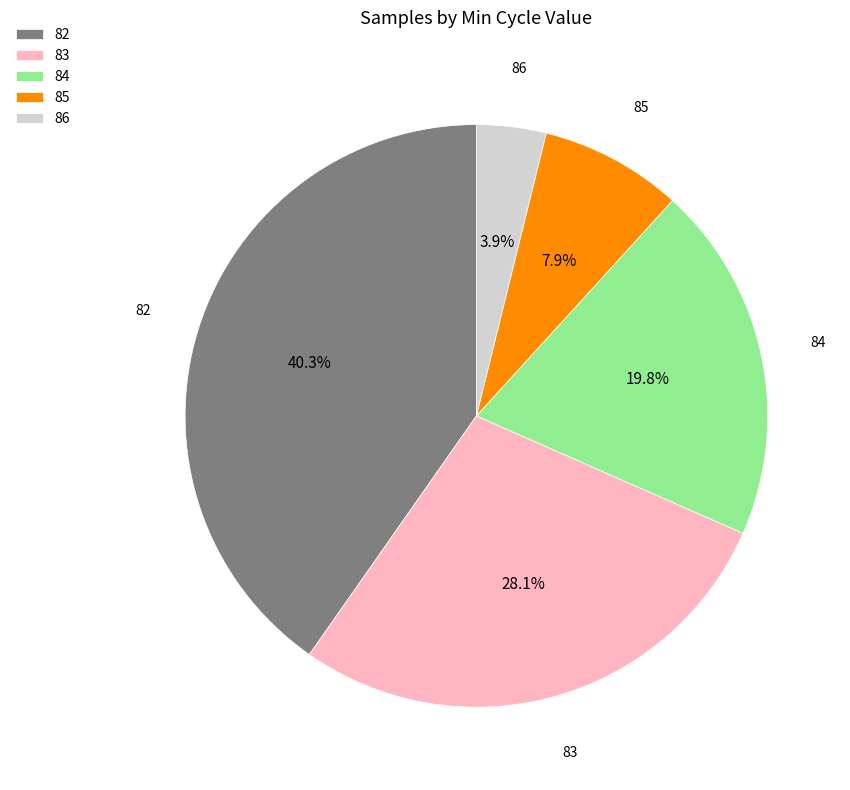

Which slice is the largest?

82